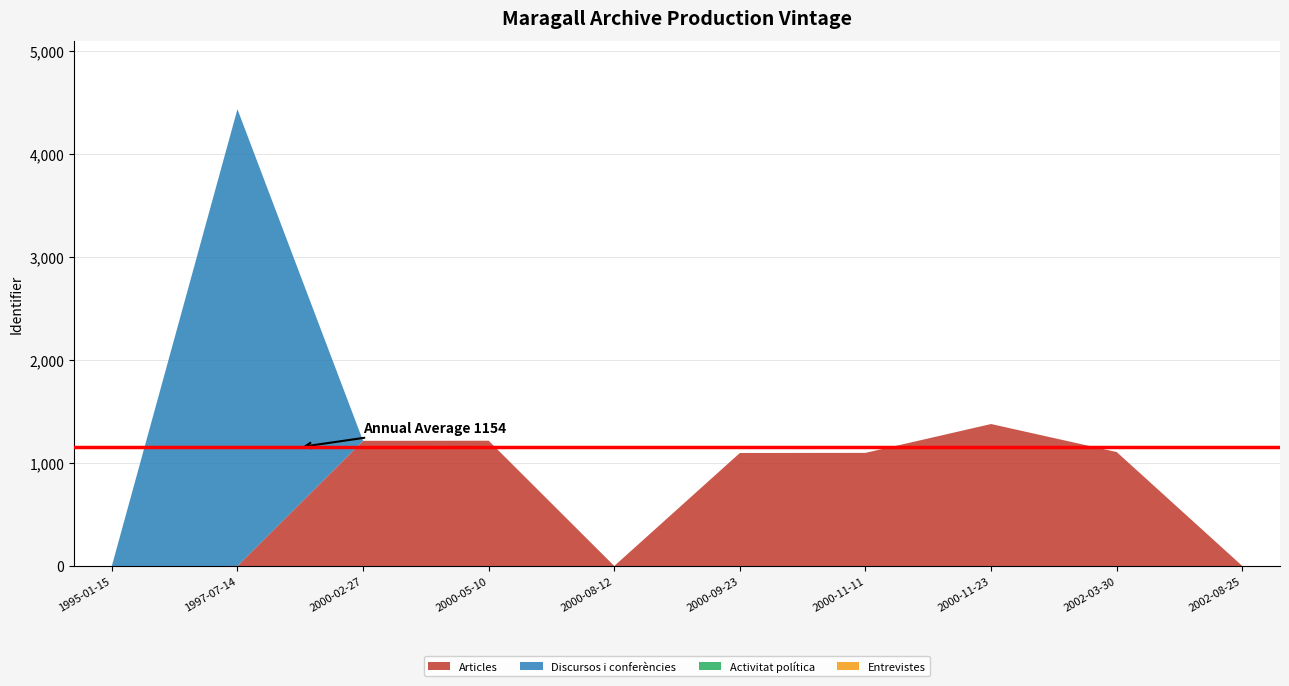

Reading left to right, list all the values displayed in this chart.

Articles: 1995-01-15=0	1997-07-14=0	2000-02-27=1215	2000-05-10=1216	2000-08-12=0	2000-09-23=1097	2000-11-11=1098	2000-11-23=1378	2002-03-30=1106	2002-08-25=0
Discursos i conferències: 1995-01-15=0	1997-07-14=4434	2000-02-27=0	2000-05-10=0	2000-08-12=0	2000-09-23=0	2000-11-11=0	2000-11-23=0	2002-03-30=0	2002-08-25=0
Activitat política: 1995-01-15=0	1997-07-14=0	2000-02-27=0	2000-05-10=0	2000-08-12=0	2000-09-23=0	2000-11-11=0	2000-11-23=0	2002-03-30=0	2002-08-25=0
Entrevistes: 1995-01-15=0	1997-07-14=0	2000-02-27=0	2000-05-10=0	2000-08-12=0	2000-09-23=0	2000-11-11=0	2000-11-23=0	2002-03-30=0	2002-08-25=0